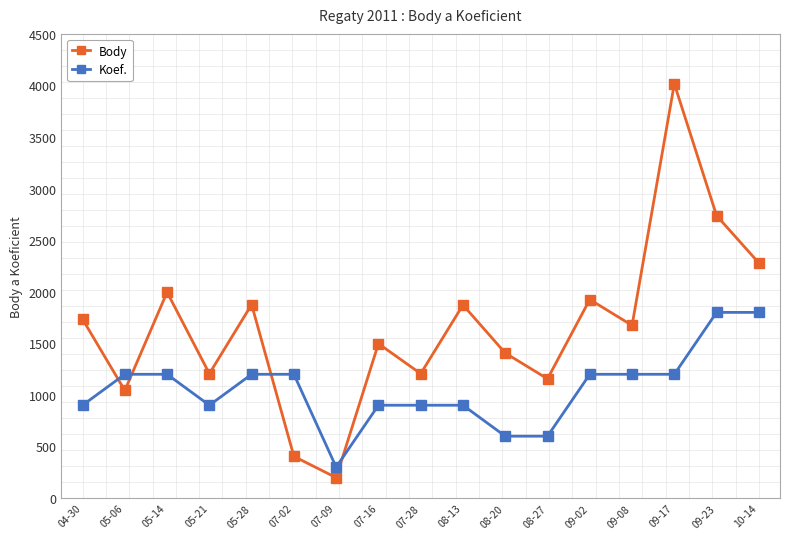

What is the label of the 11th point from the left?

08-20